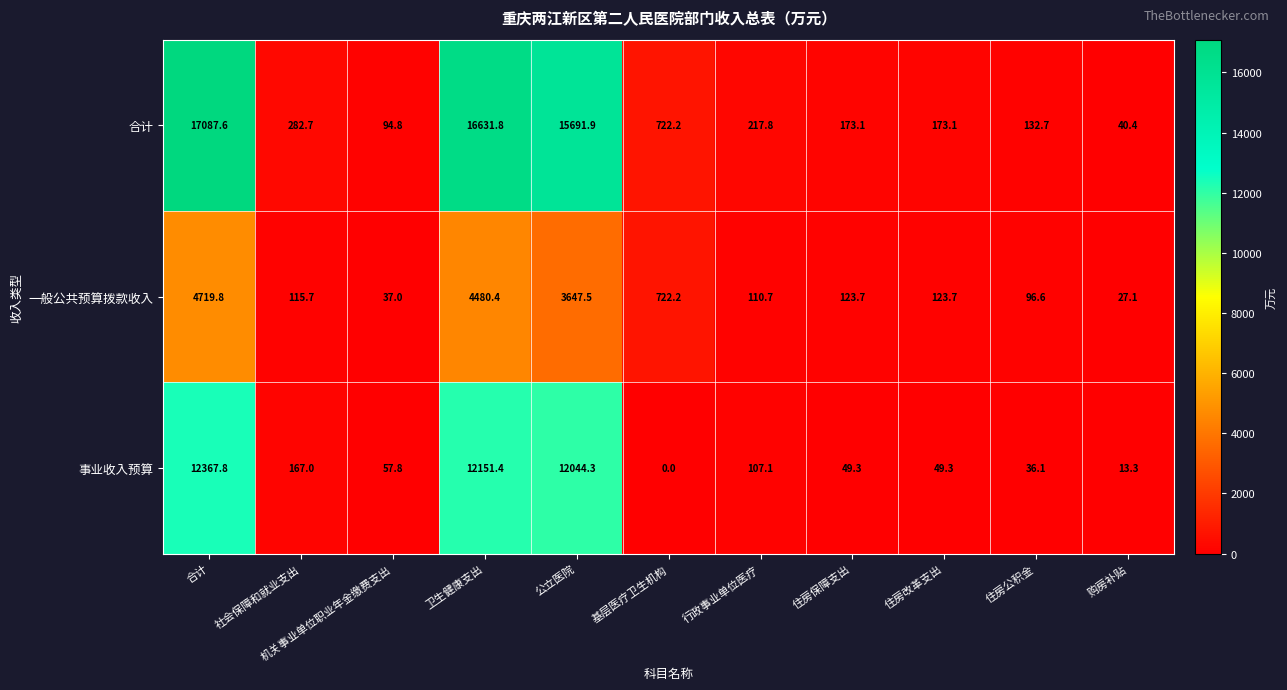

Rank the series at 行政事业单位医疗 from lowest to highest value.

事业收入预算, 一般公共预算拨款收入, 合计